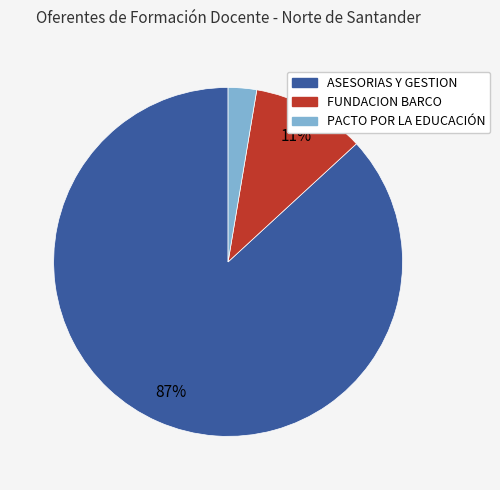

Rank the categories by value from highest to lowest.

ASESORIAS Y GESTION, FUNDACION BARCO, PACTO POR LA EDUCACIÓN